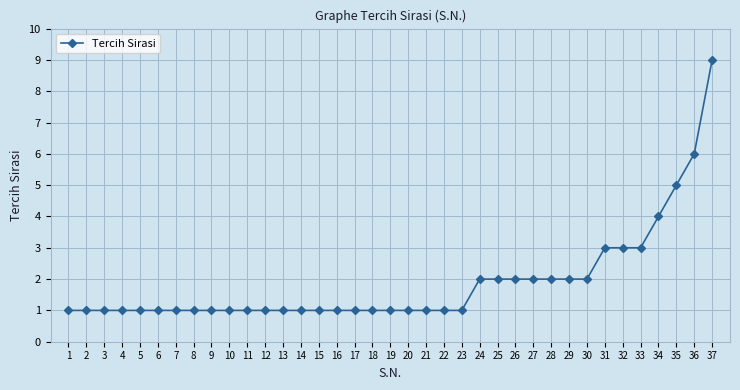

What is the difference between the maximum and minimum values?

8